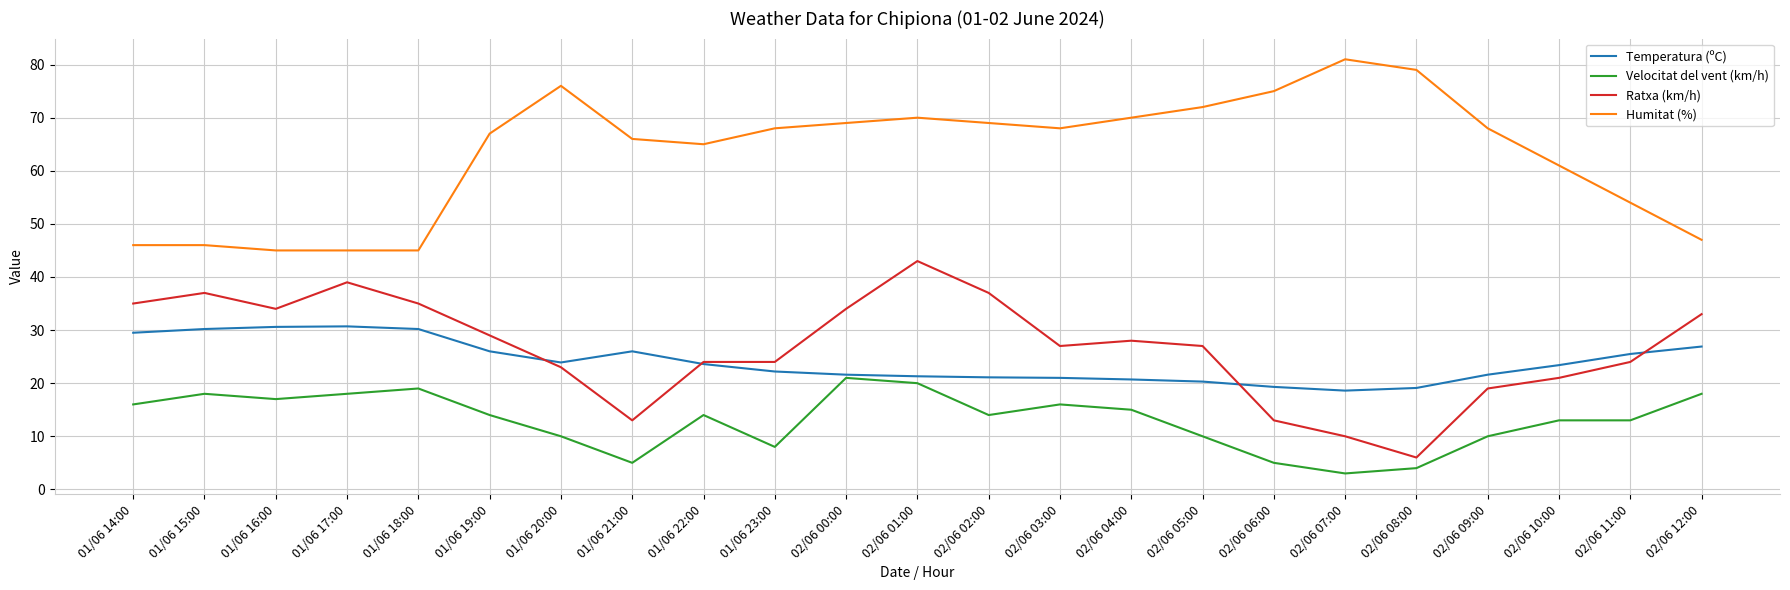

List the series in order of their peak value, lowest first.

Velocitat del vent (km/h), Temperatura (ºC), Ratxa (km/h), Humitat (%)